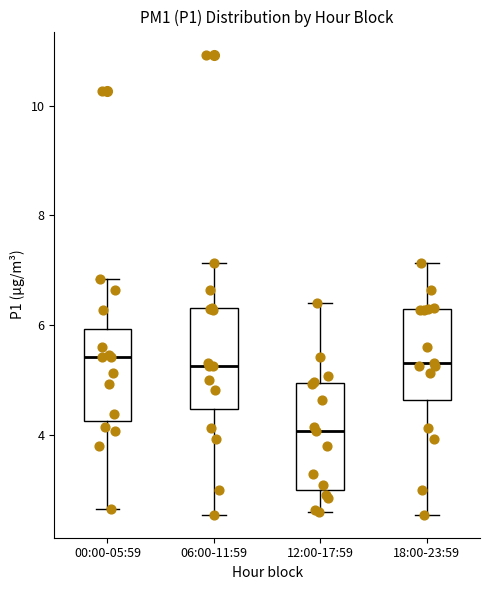

Reading left to right, transcribe this box plot: for each box, give where its median line is, the range the box spans, and where its two whiskers end, as read against the y-axis. The values are not printed on the chart, so give them approximately, as read against the axis.

00:00-05:59: median 5.4, box 4.2 to 6.0, whiskers 2.6 to 6.8
06:00-11:59: median 5.2, box 4.4 to 6.4, whiskers 2.6 to 7.2
12:00-17:59: median 4.0, box 3.0 to 5.0, whiskers 2.6 to 6.4
18:00-23:59: median 5.4, box 4.6 to 6.2, whiskers 2.6 to 7.2